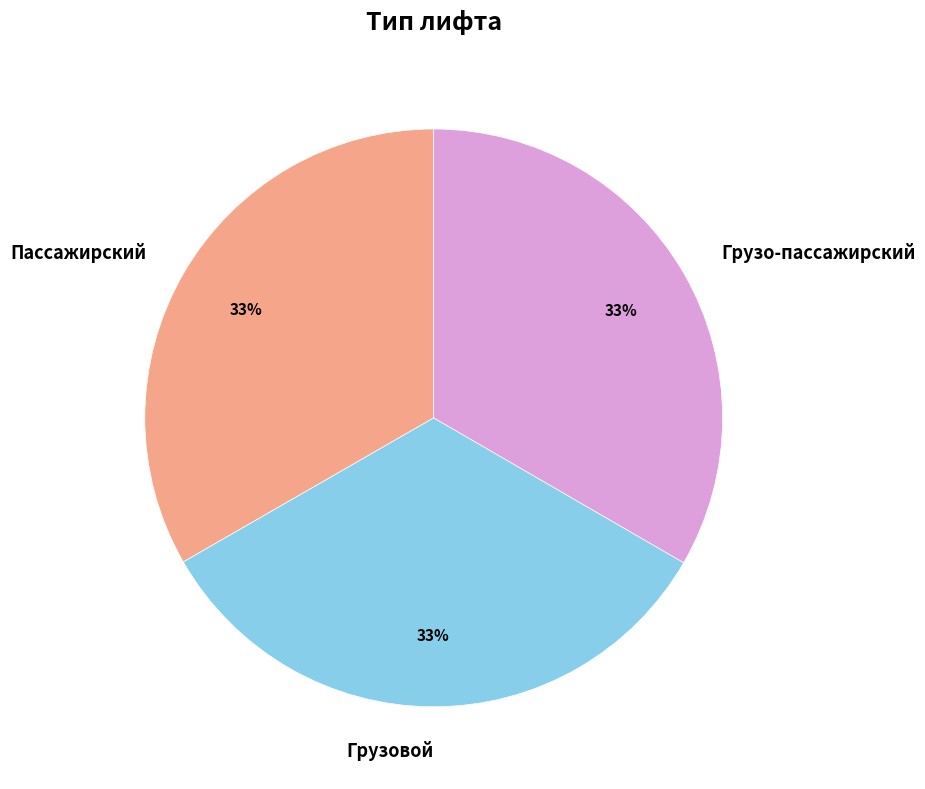

Is the sum of Грузо-пассажирский and Грузовой greater than half?

Yes